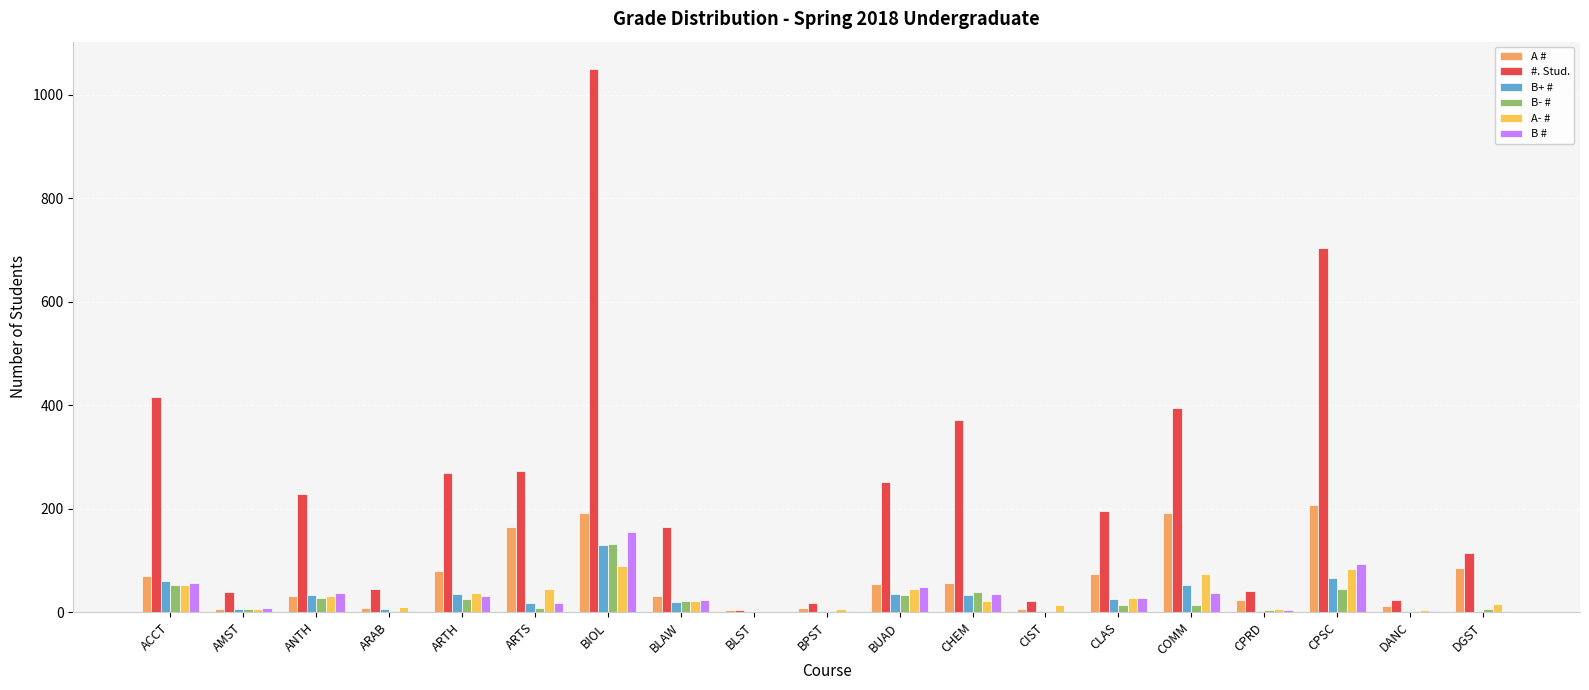

The B- # series shows 232 at BIOL. True or false?

False